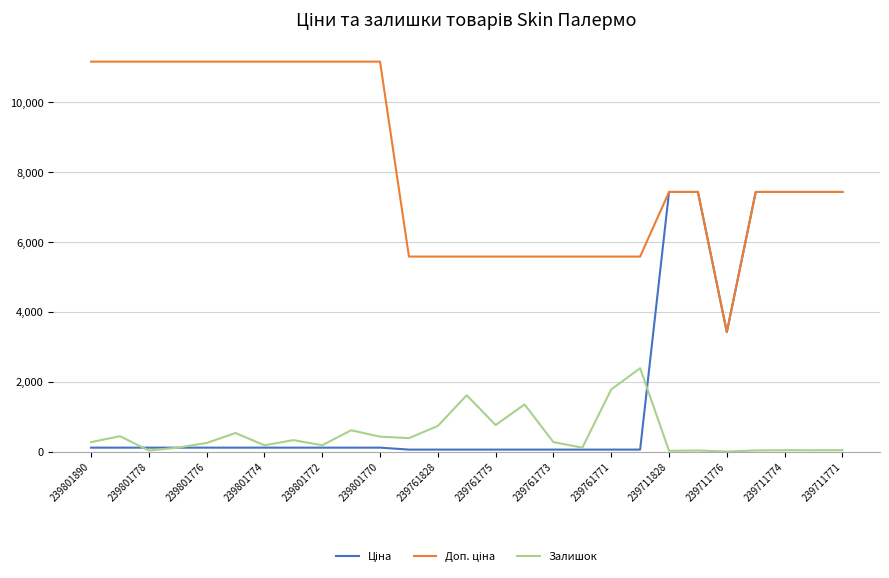

What is the highest value of the Залишок series?

2387.0